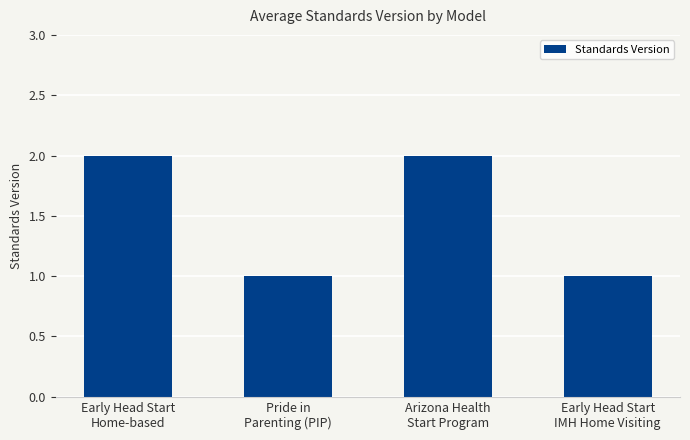

Count the values in the range 1 to 2.

4